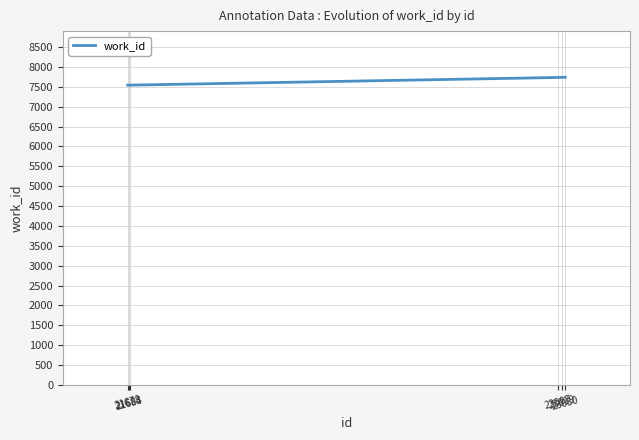

What is the minimum value shown in the chart?

7541